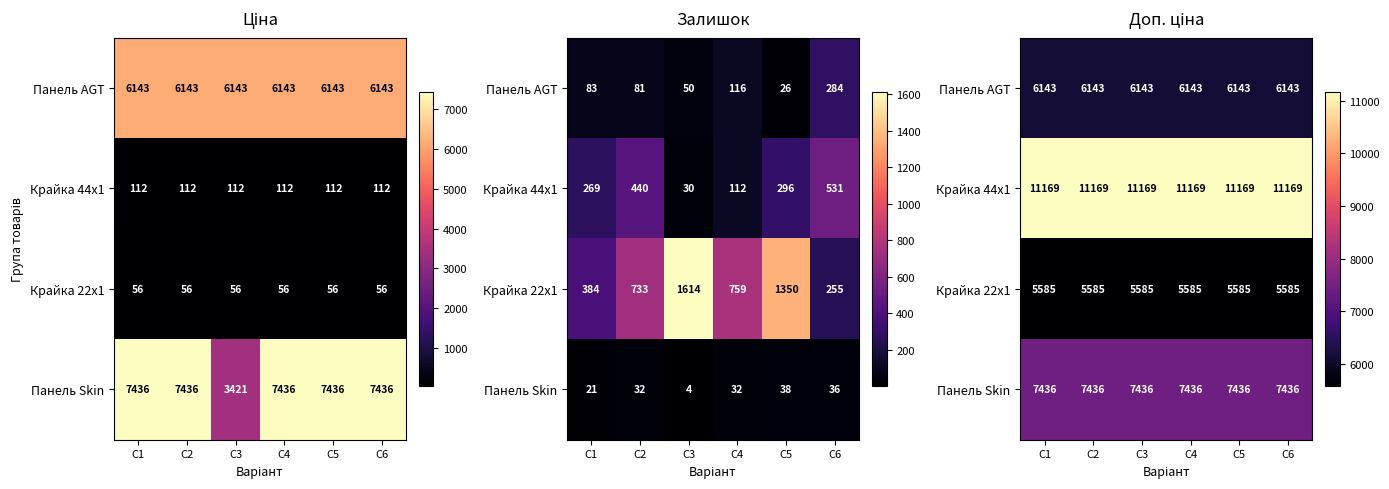

Is the value of Панель AGT at С3 greater than the value of Крайка 44x1 at С4?

No